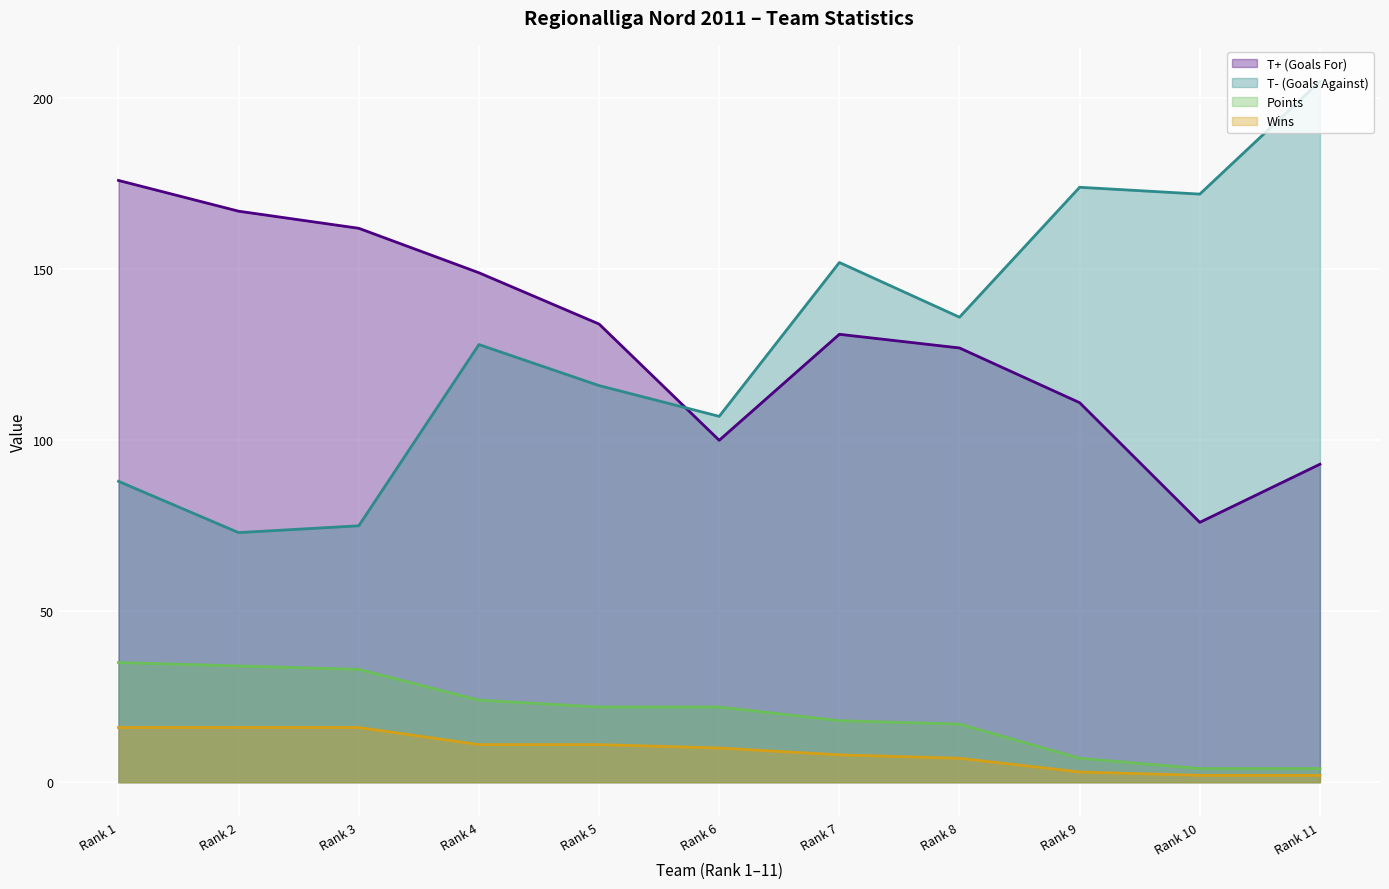

Rank the series by their maximum value, from highest to lowest.

T- (Goals Against), T+ (Goals For), Points, Wins